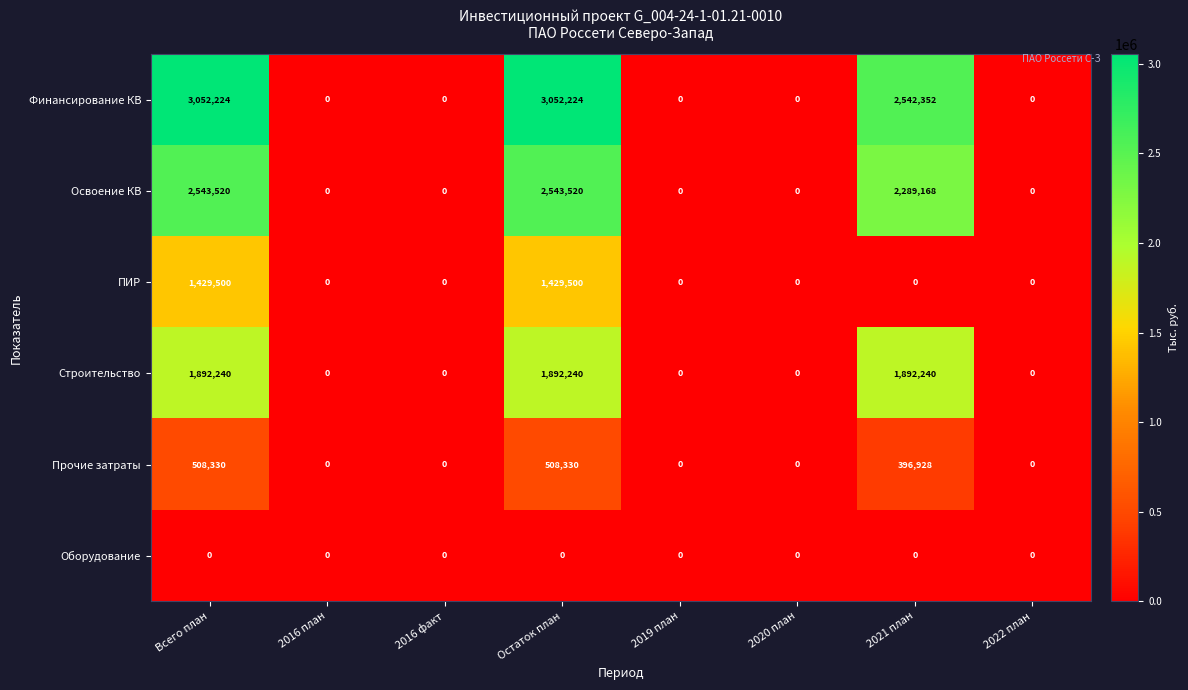

What is the maximum value for Строительство?

1892240